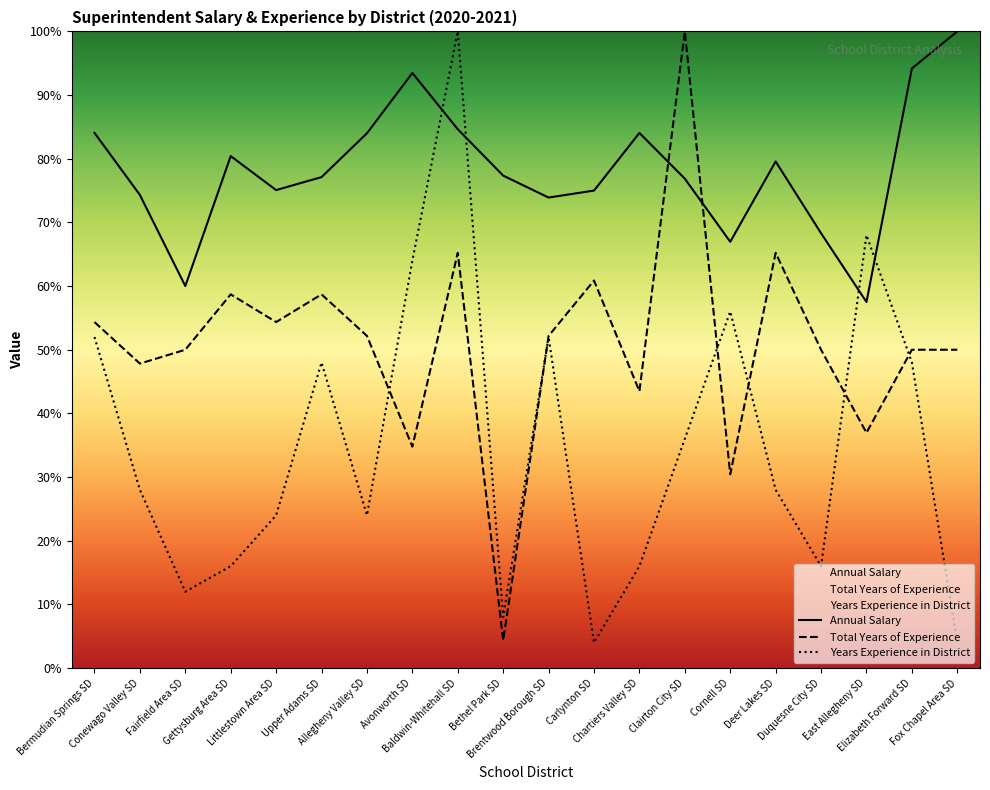

The value of Years Experience in District at Clairton City SD is 36.0. True or false?

True